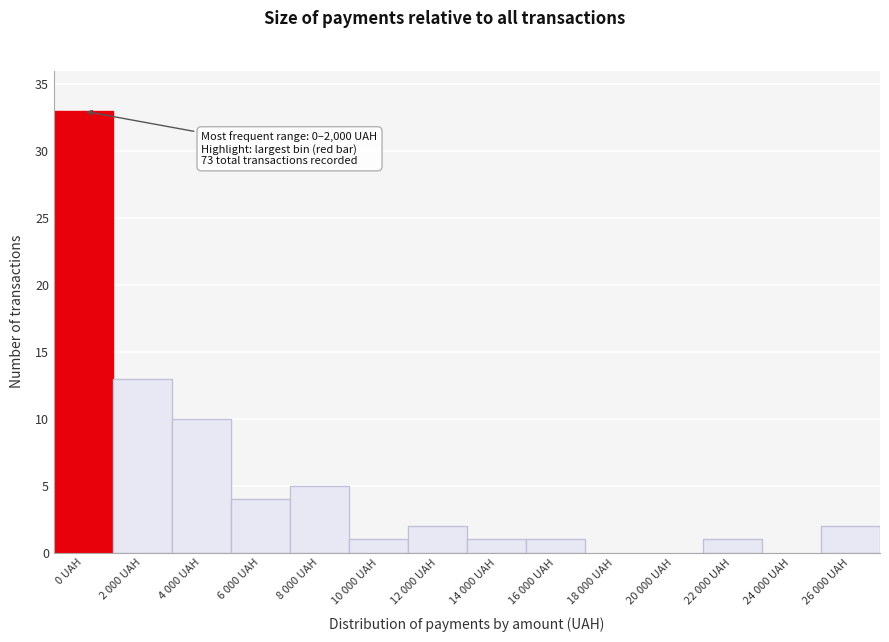

Reading left to right, list all the values displayed in this chart.

0 UAH=33	2 000 UAH=13	4 000 UAH=10	6 000 UAH=4	8 000 UAH=5	10 000 UAH=1	12 000 UAH=2	14 000 UAH=1	16 000 UAH=1	18 000 UAH=0	20 000 UAH=0	22 000 UAH=1	24 000 UAH=0	26 000 UAH=2